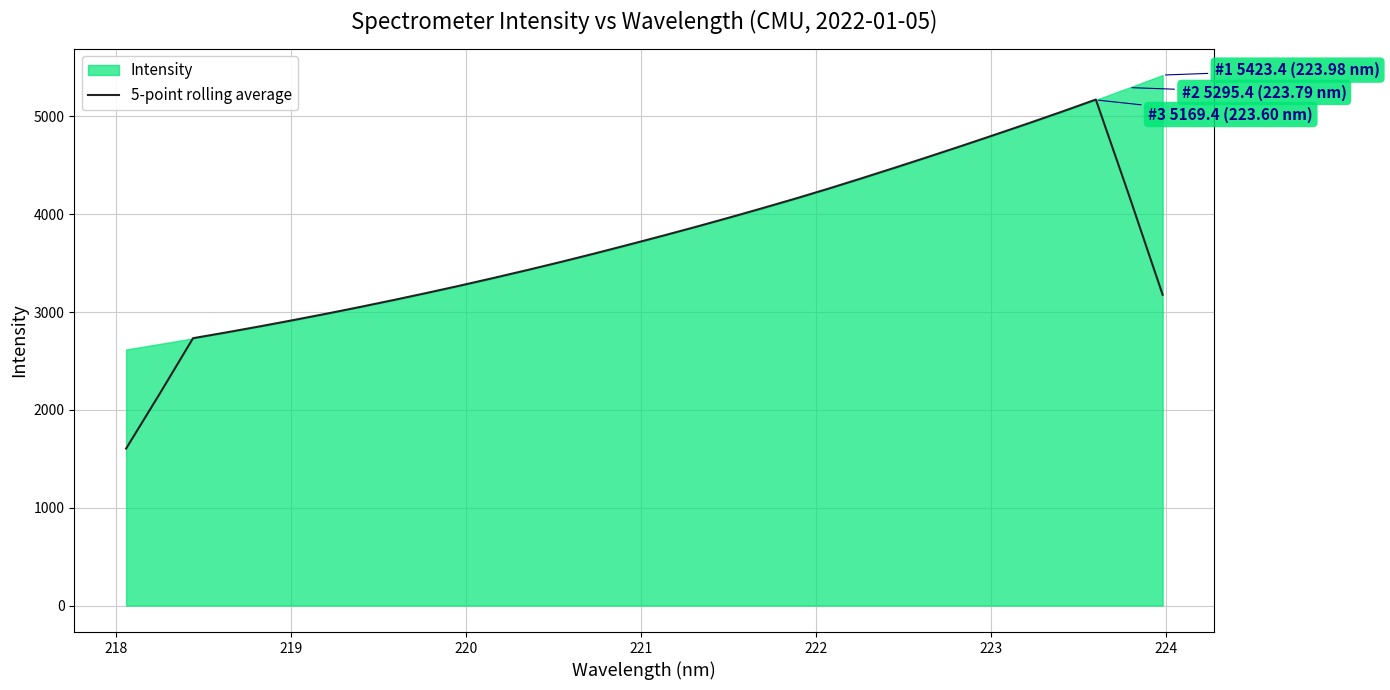

What is the highest value of the 5-point rolling average series?

5173.0